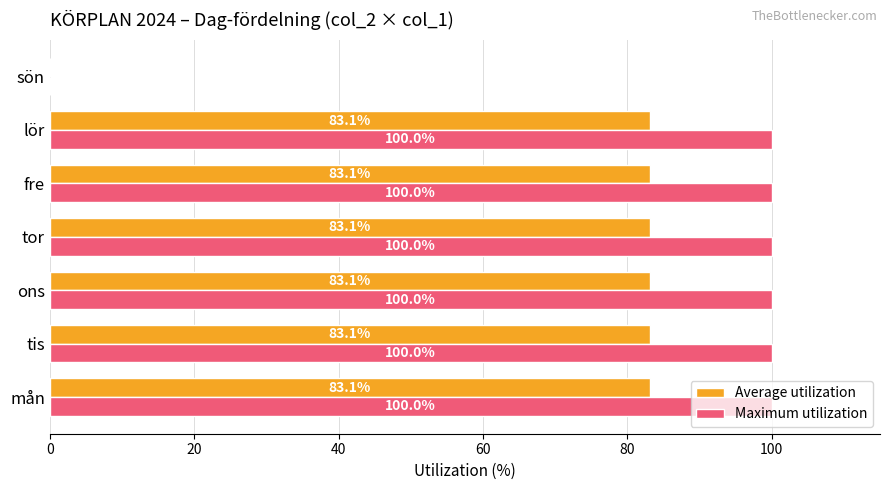

What is the maximum value for Maximum utilization?

100.0